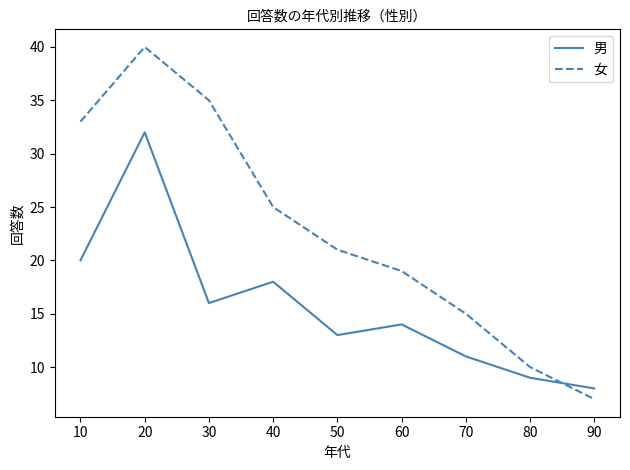

What is the difference between the 女 values at 30 and 80?

25